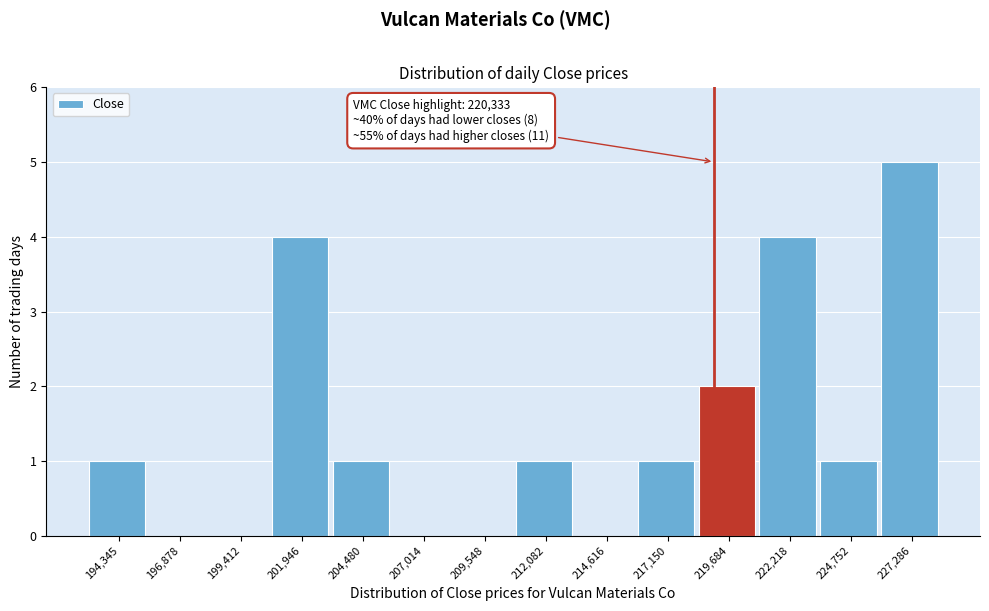

Reading left to right, transcribe all the data shown in this chart.

194,345=1	196,878=0	199,412=0	201,946=4	204,480=1	207,014=0	209,548=0	212,082=1	214,616=0	217,150=1	219,684=2	222,218=4	224,752=1	227,286=5